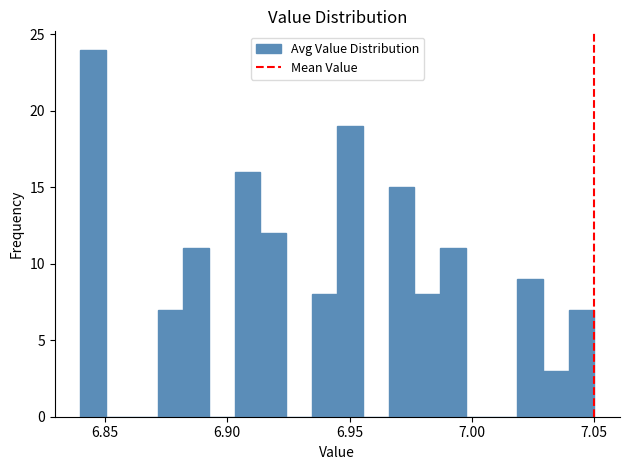

Read against the x-axis, roughly where is the centre of the tallest bar?

6.845